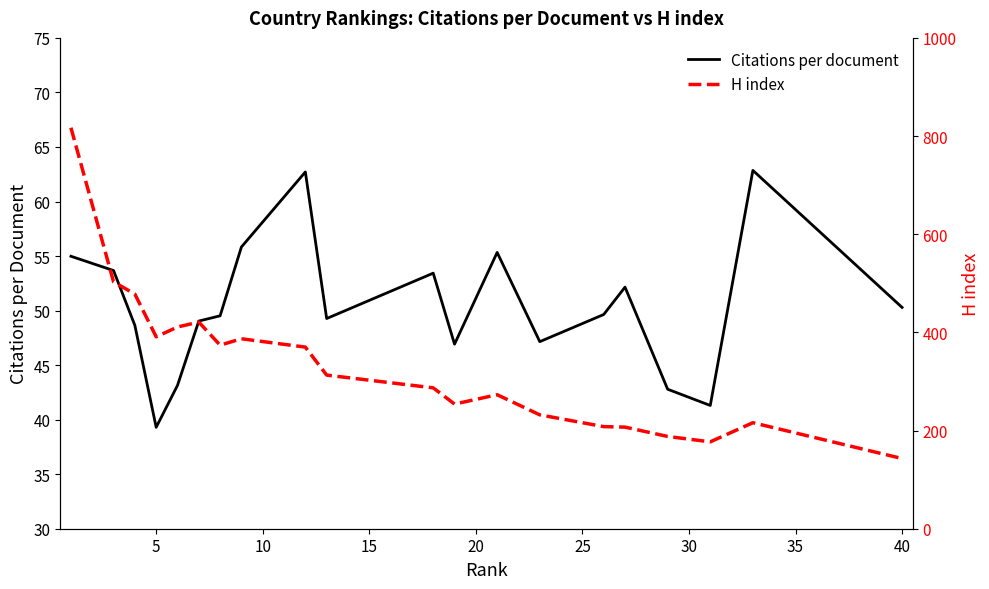

What is the minimum value for Citations per document?

39.3